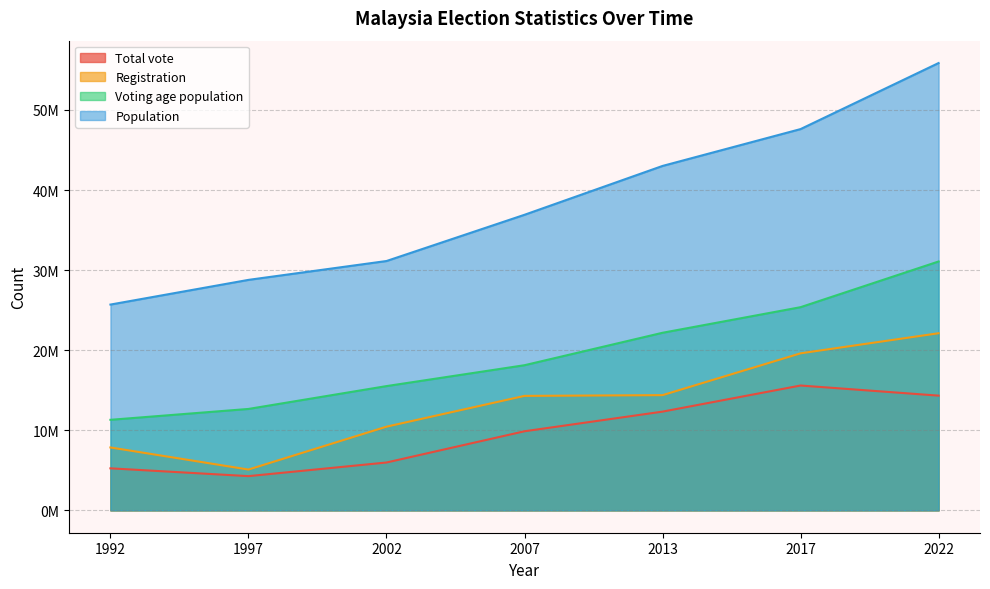

What is the value of the Voting age population point at the 2nd from the left?

12664960